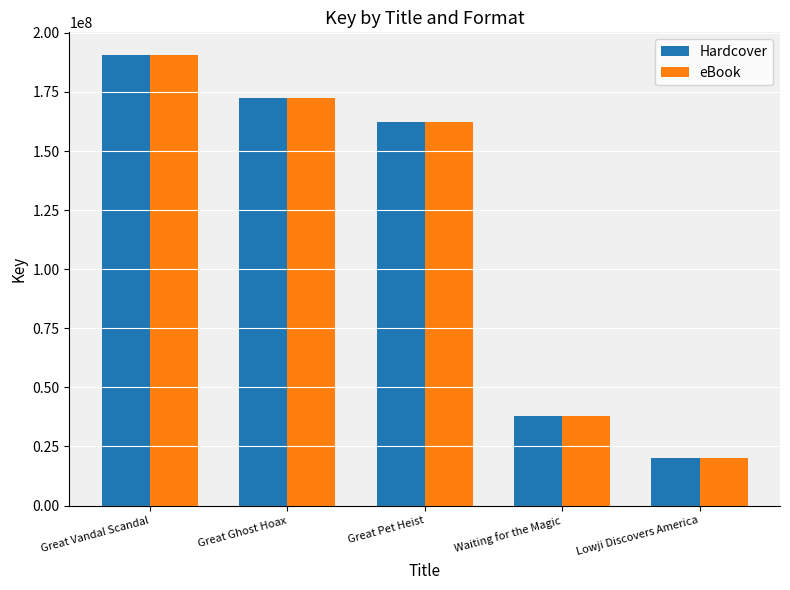

What is the label of the 1st bar from the left?

Great Vandal Scandal